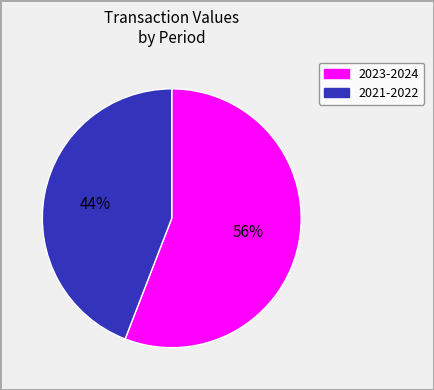

To the nearest percent, what is the difference between the largest and smallest slice percentages?

12%